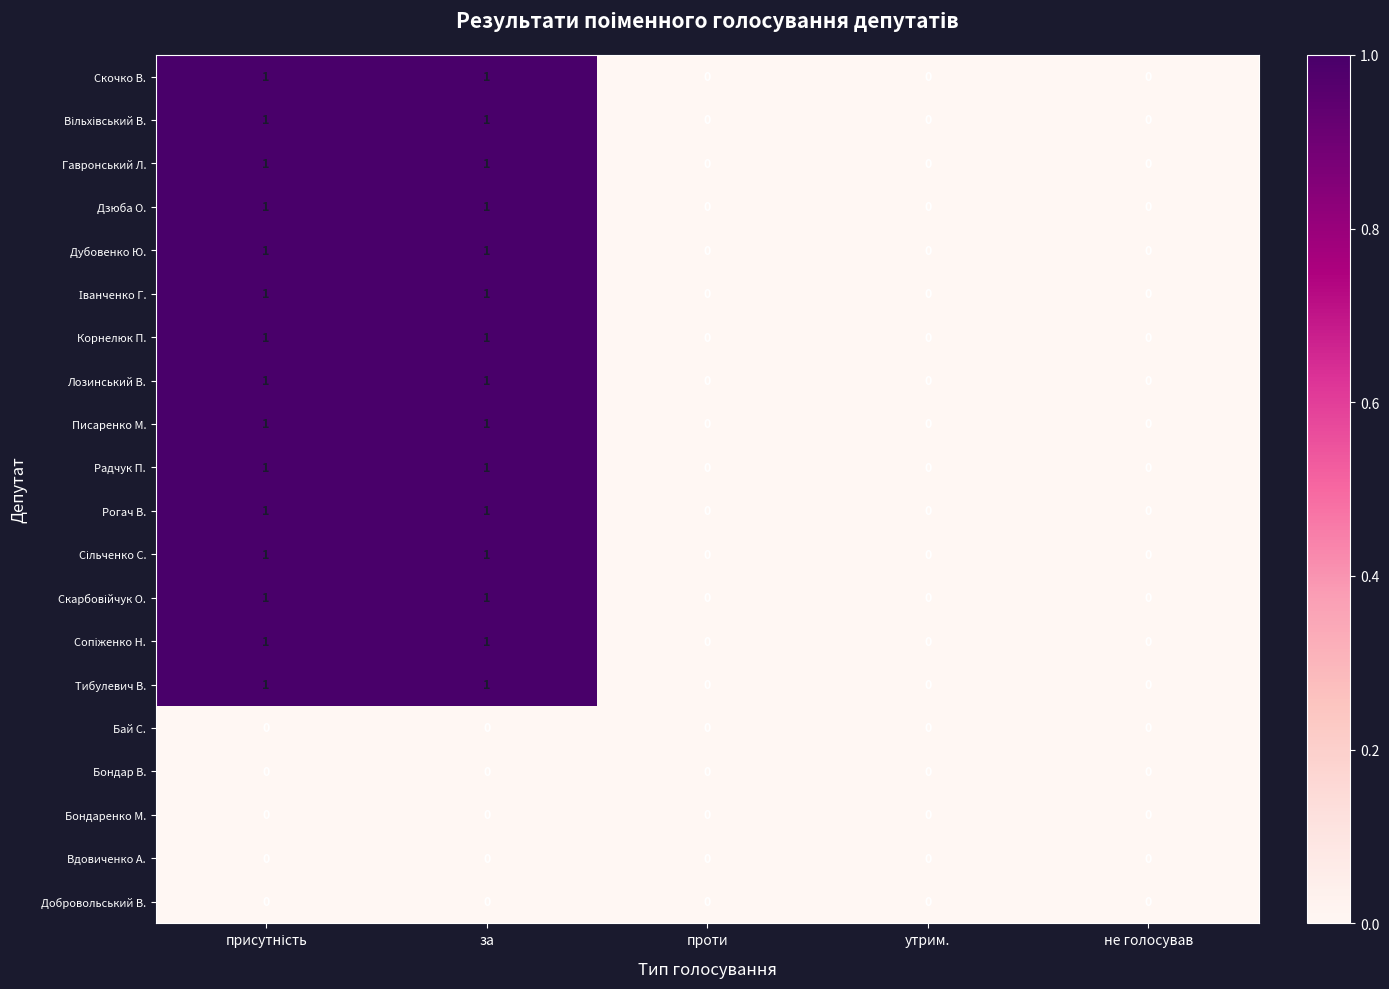

How many Скочко В. values are between 0 and 1?

5